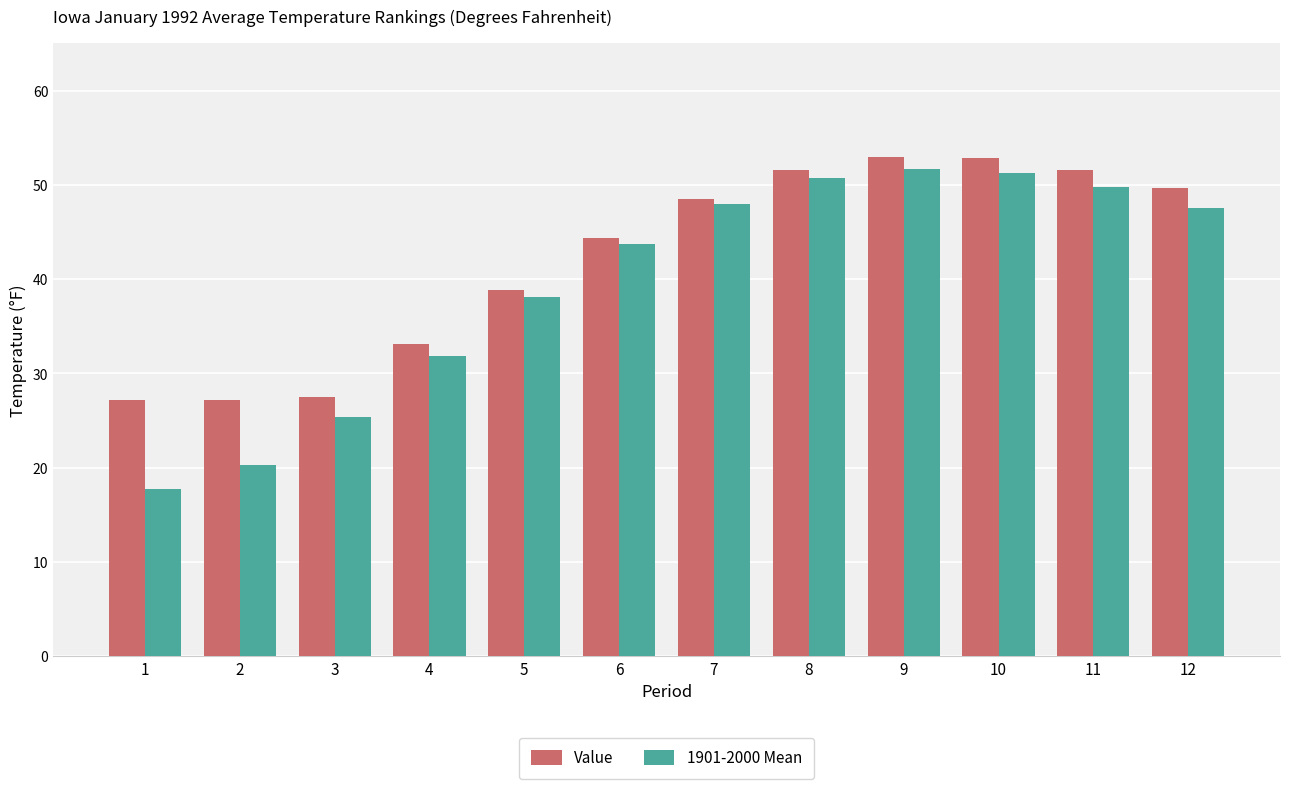

How many bars are there in total?

24